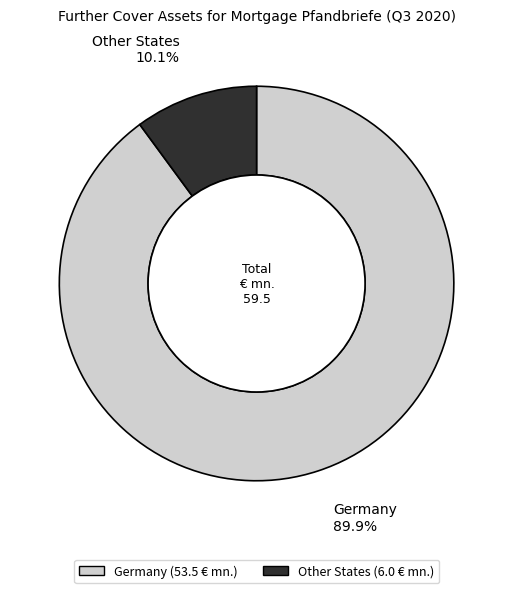

What is the largest slice in the pie chart?

Germany